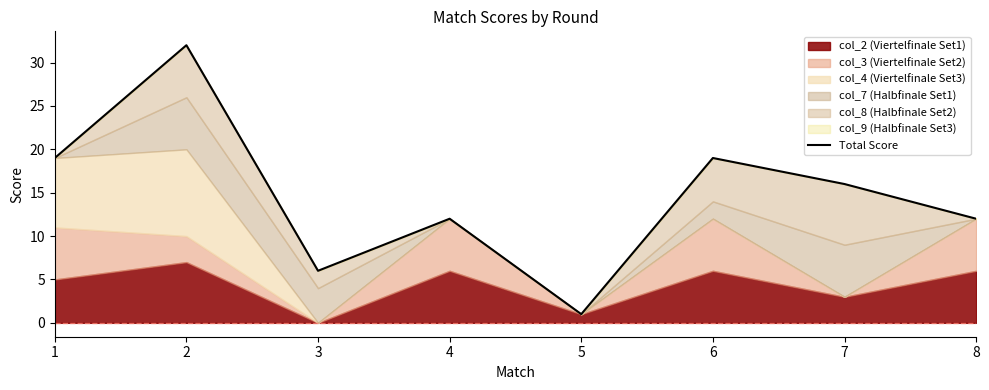

What is the difference between the values at 4 and 6?

7